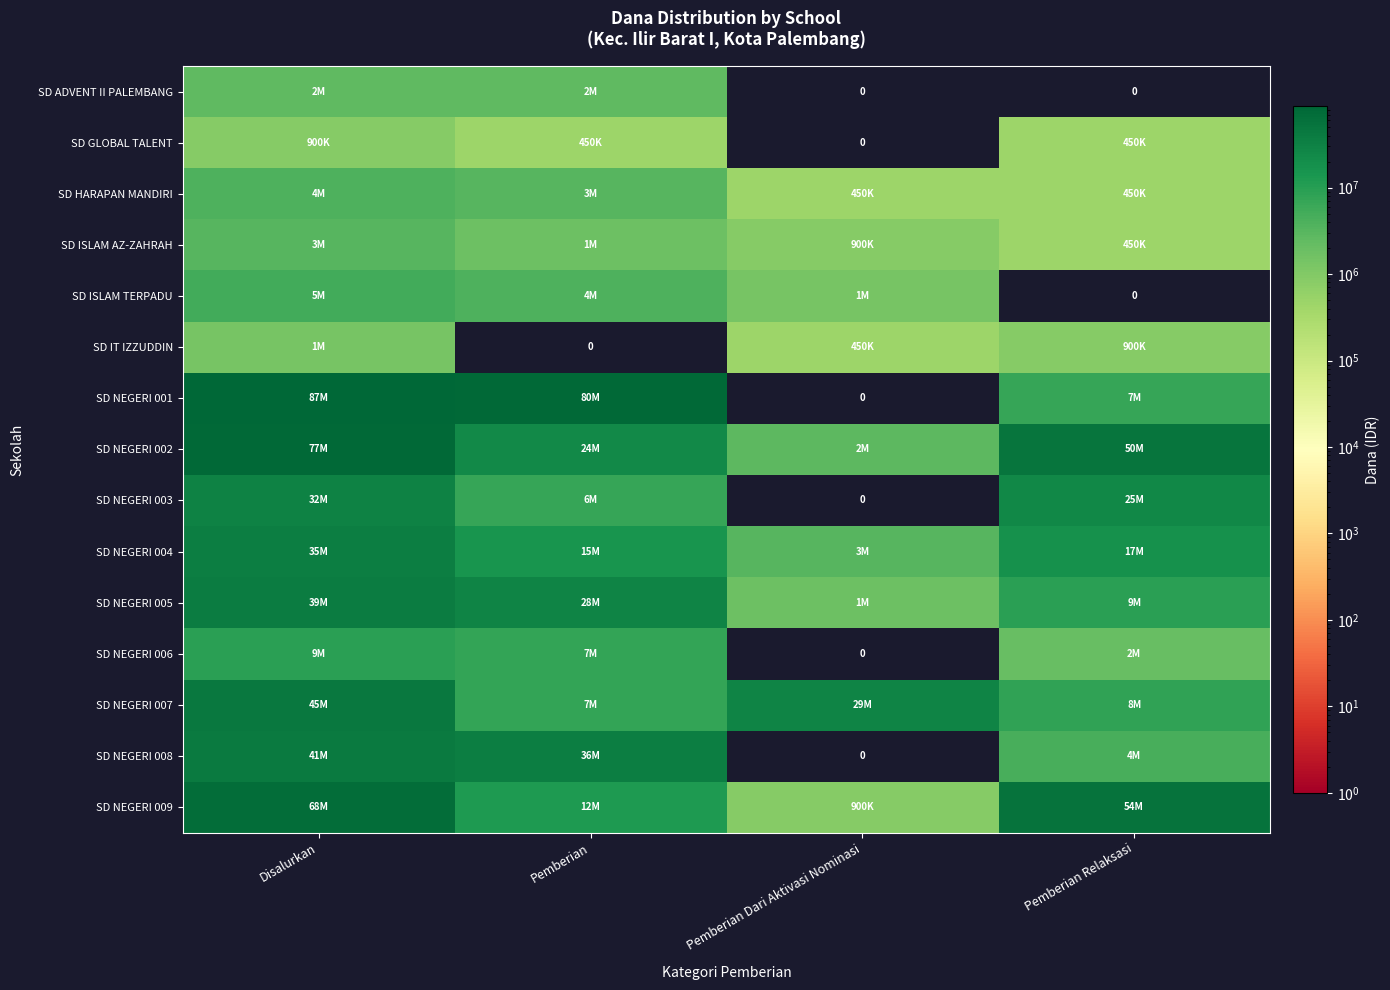

What is the difference between the second highest and minimum values in the SD IT IZZUDDIN series?

900000